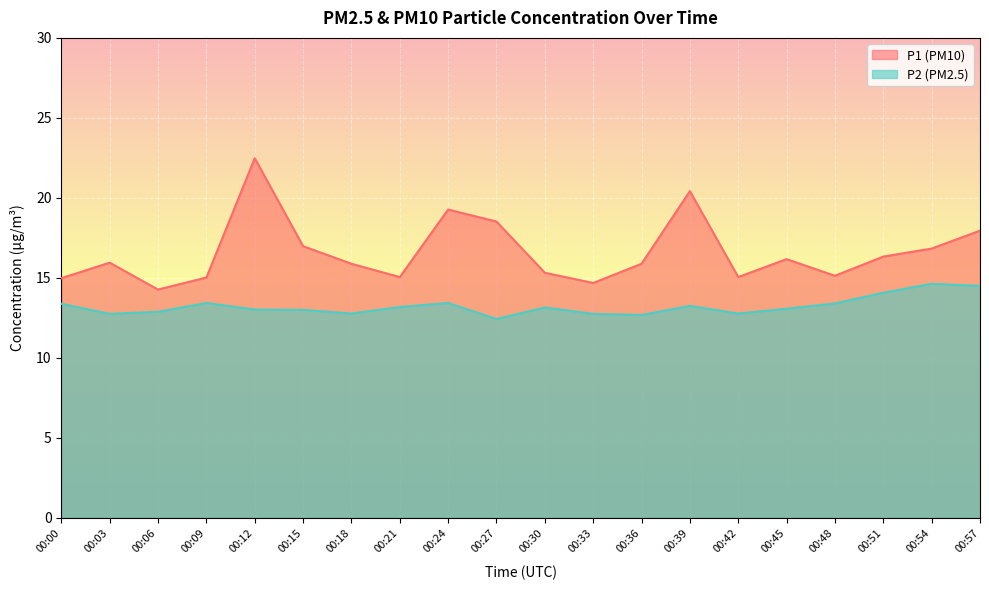

Reading left to right, transcribe all the data shown in this chart.

P1: 00:00=15.0	00:03=15.9	00:06=14.3	00:09=15.0	00:12=22.5	00:15=17.0	00:18=15.9	00:21=15.1	00:24=19.3	00:27=18.5	00:30=15.3	00:33=14.7	00:36=15.9	00:39=20.4	00:42=15.1	00:45=16.2	00:48=15.1	00:51=16.3	00:54=16.8	00:57=17.9
P2: 00:00=13.4	00:03=12.8	00:06=12.9	00:09=13.4	00:12=13.0	00:15=13.0	00:18=12.8	00:21=13.2	00:24=13.4	00:27=12.4	00:30=13.2	00:33=12.8	00:36=12.7	00:39=13.2	00:42=12.8	00:45=13.1	00:48=13.4	00:51=14.1	00:54=14.6	00:57=14.5